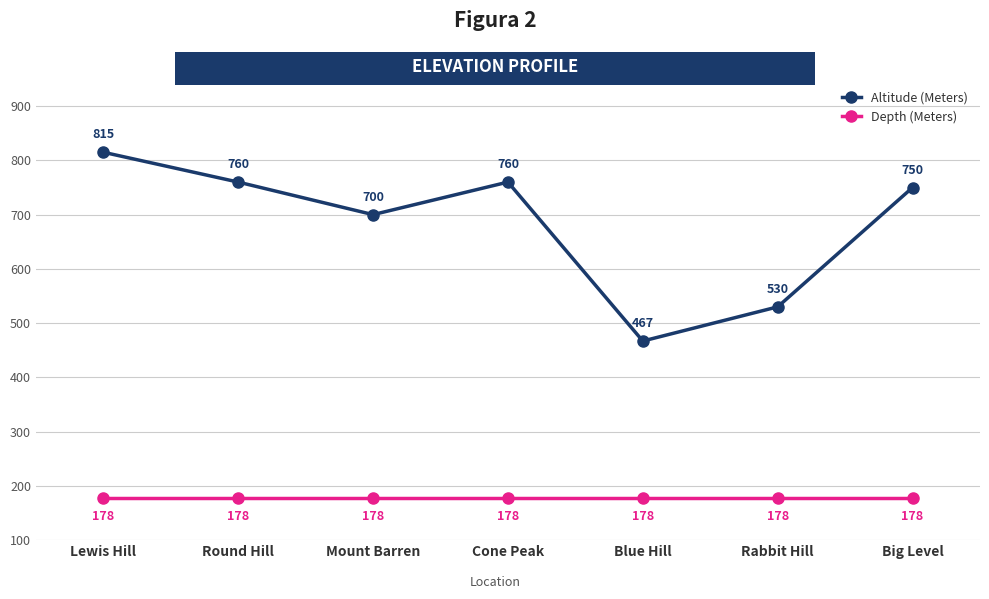

At how many categories does at least one series exceed 215?

7